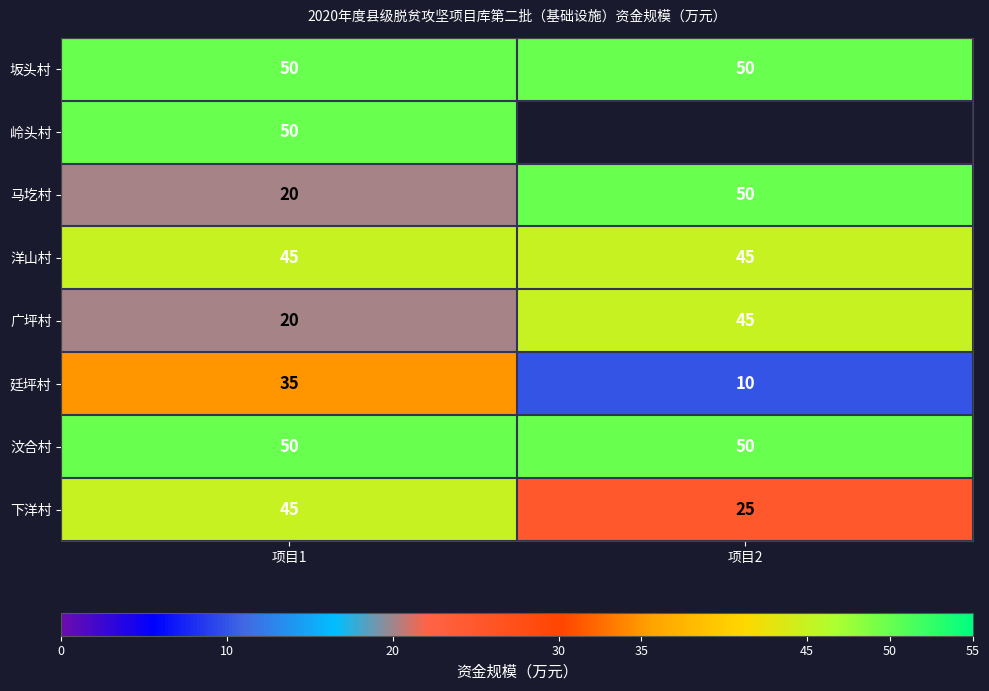

What is the minimum value shown in the chart?

10.0